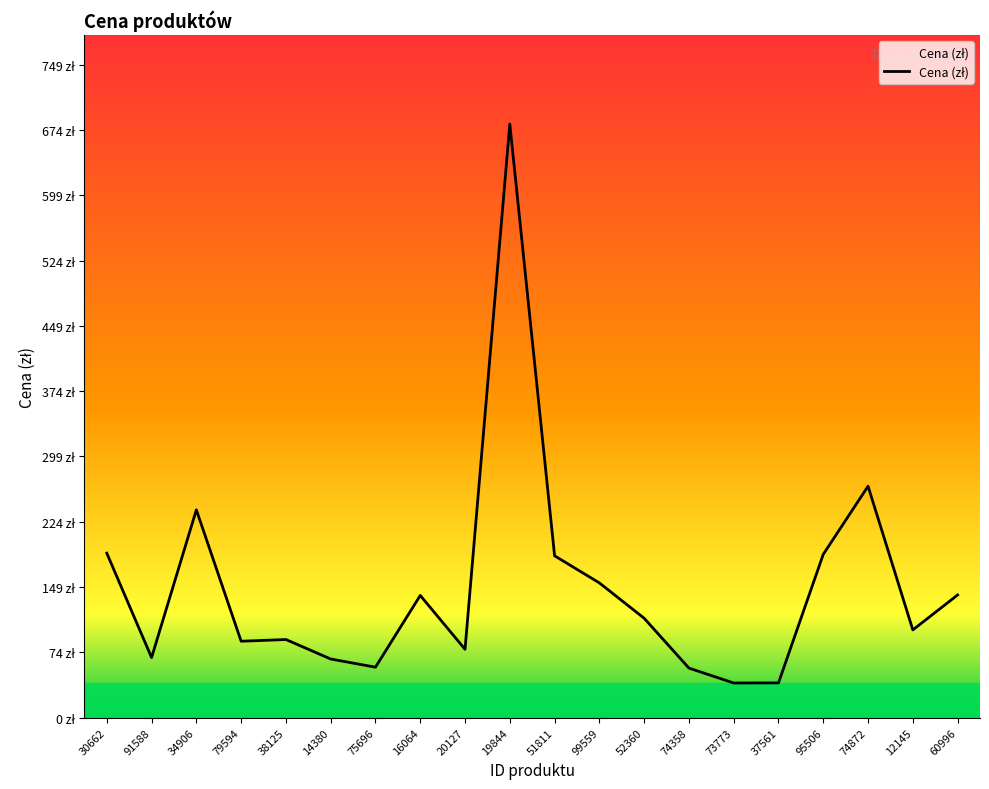

Does the chart display data point markers on the line(s)?

No